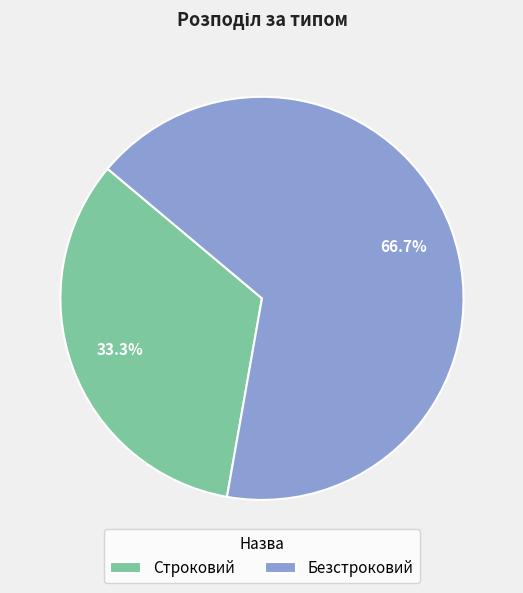

Rank the categories by value from highest to lowest.

Безстроковий, Строковий